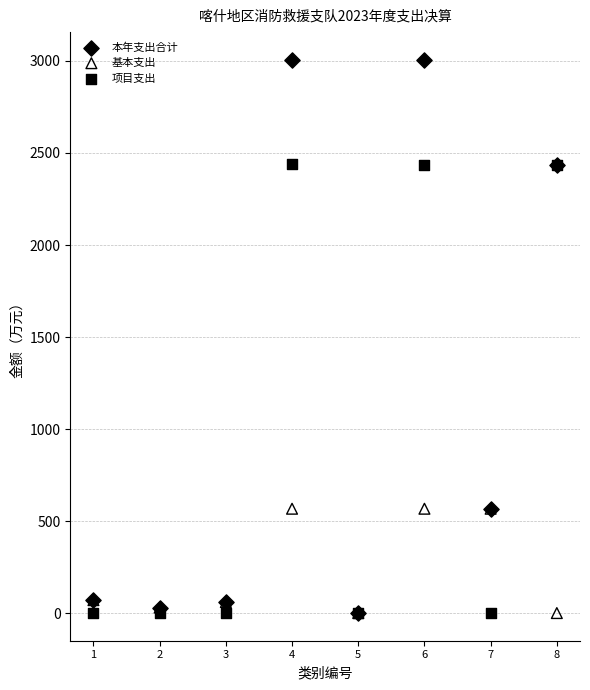

Which series has the largest Y range (max minus min)?

本年支出合计